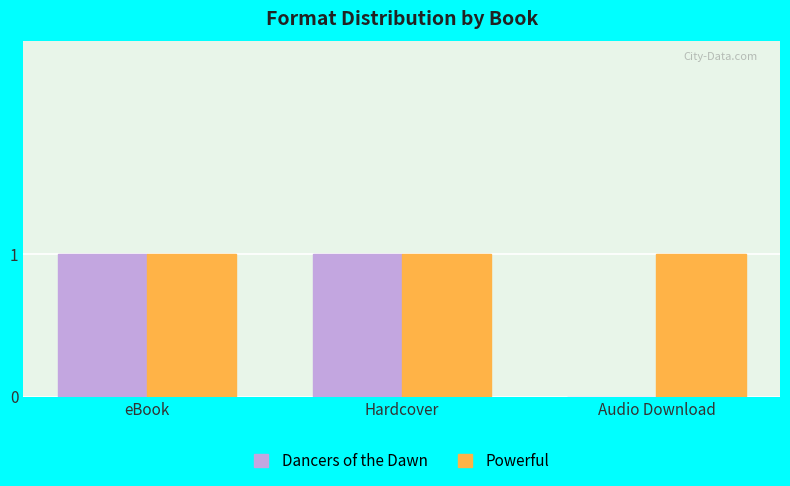

At which label is Dancers of the Dawn closest to 0?

Audio Download